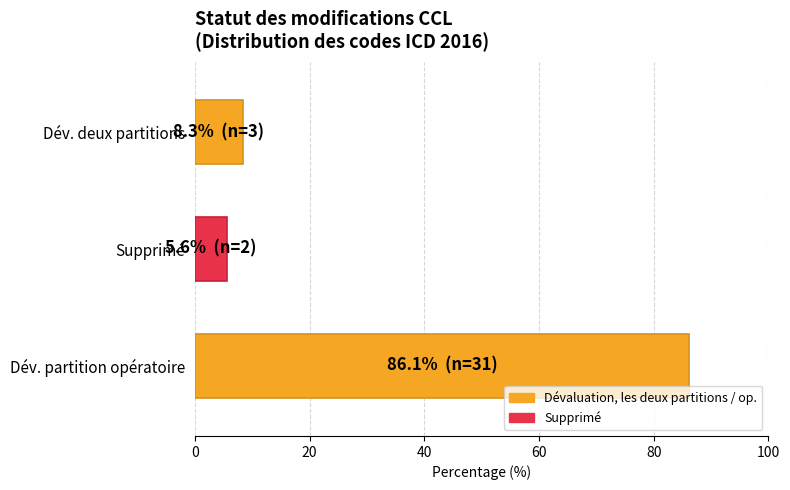

At which label is the value closest to 45?

Dév. deux partitions